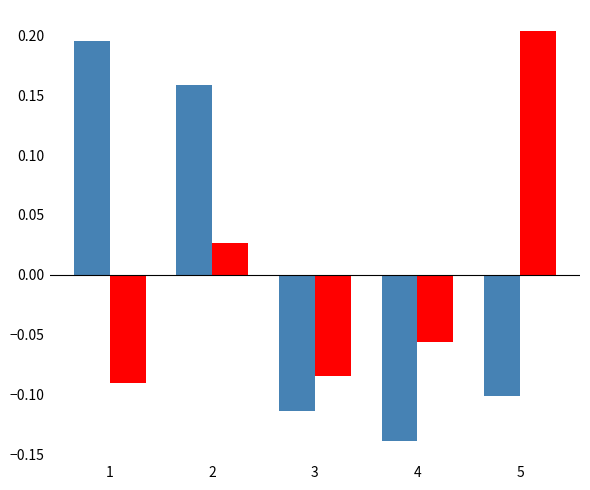

At which category does the chart reach its peak across all series?

5